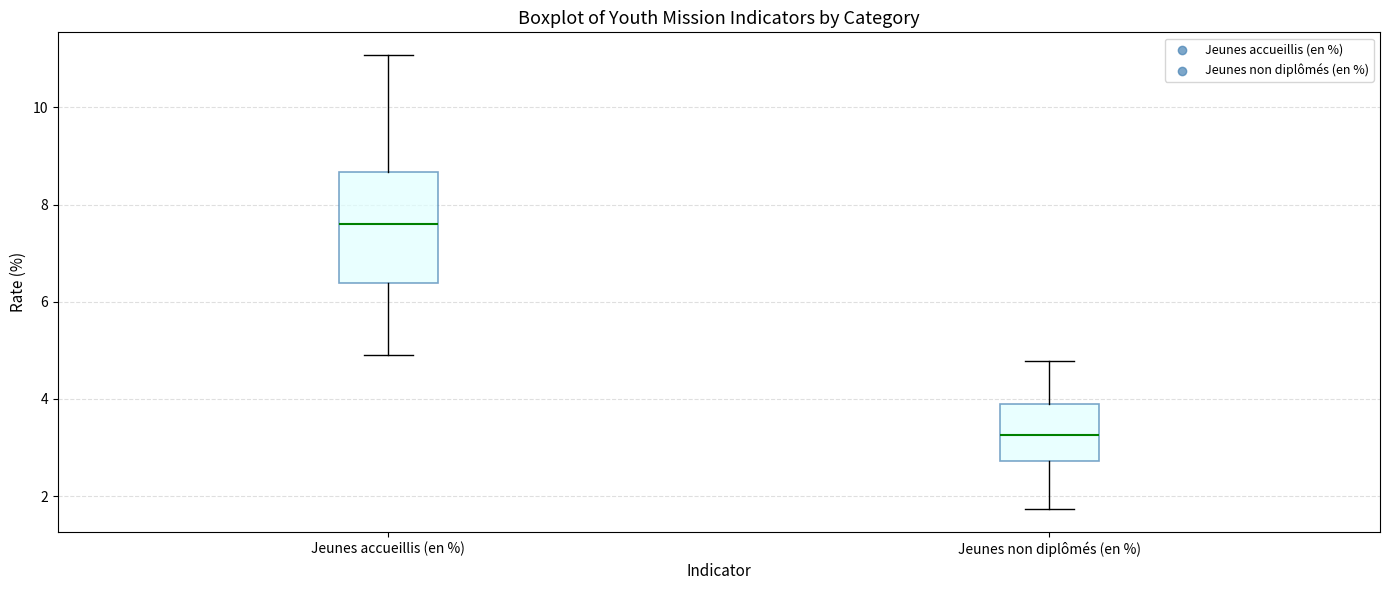

Reading left to right, transcribe this box plot: for each box, give where its median line is, the range the box spans, and where its two whiskers end, as read against the y-axis. The values are not printed on the chart, so give them approximately, as read against the axis.

Jeunes accueillis (en %): median 7.6, box 6.4 to 8.6, whiskers 5.0 to 11.0
Jeunes non diplômés (en %): median 3.2, box 2.8 to 3.8, whiskers 1.8 to 4.8